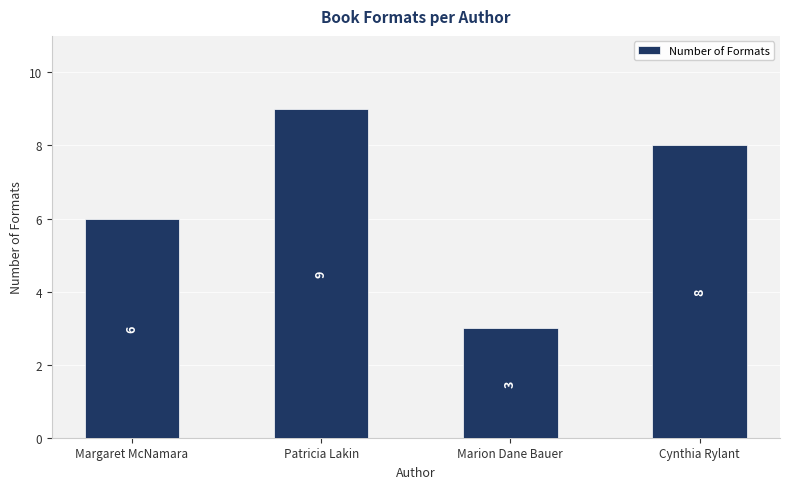

How many bars are there in total?

4